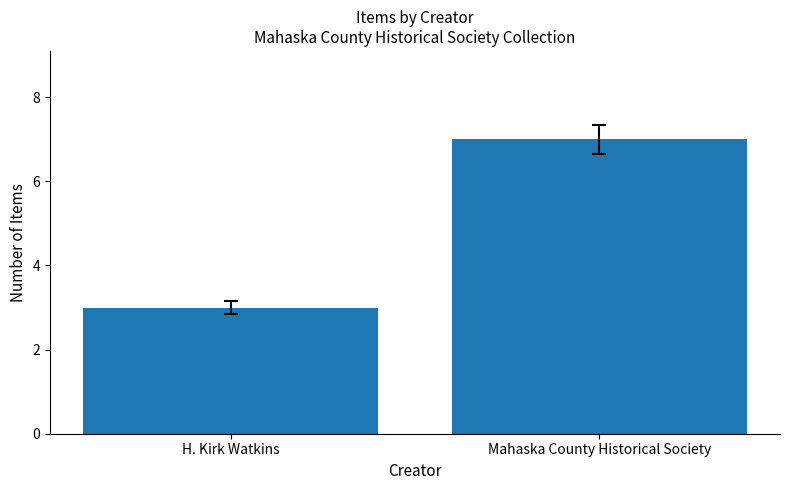

List the labels in order of value, smallest first.

H. Kirk Watkins, Mahaska County Historical Society